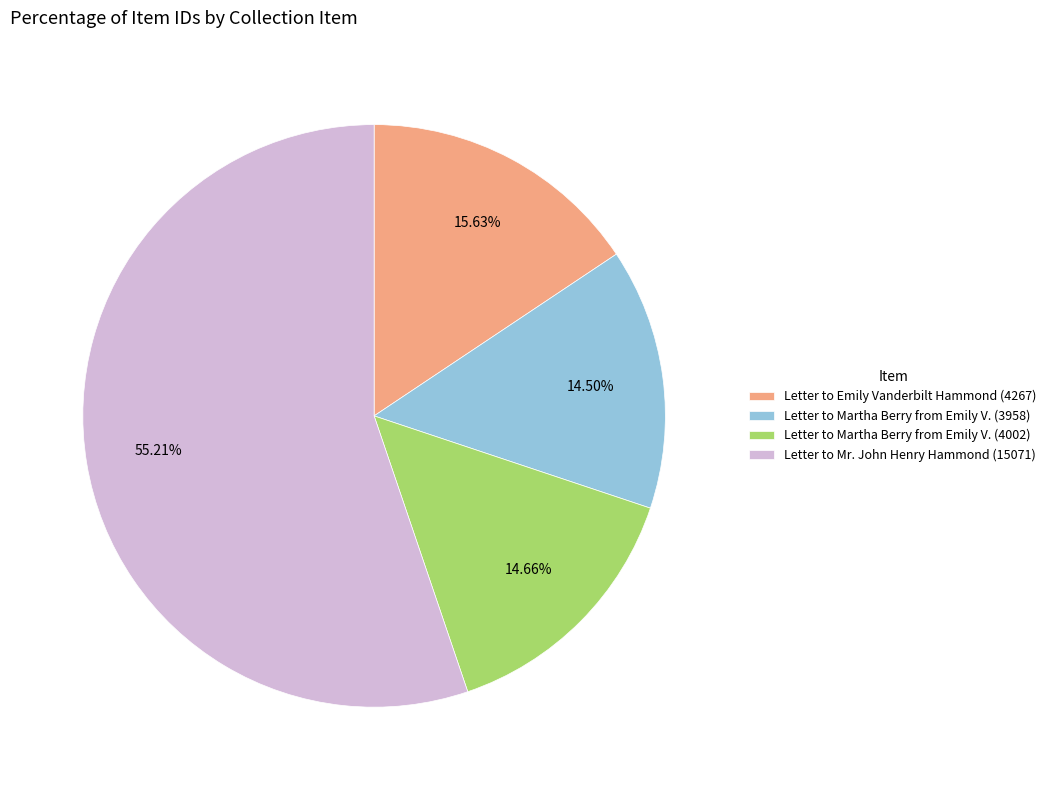

Between Letter to Mr. John Henry Hammond (15071) and Letter to Martha Berry from Emily V. (4002), which is larger?

Letter to Mr. John Henry Hammond (15071)